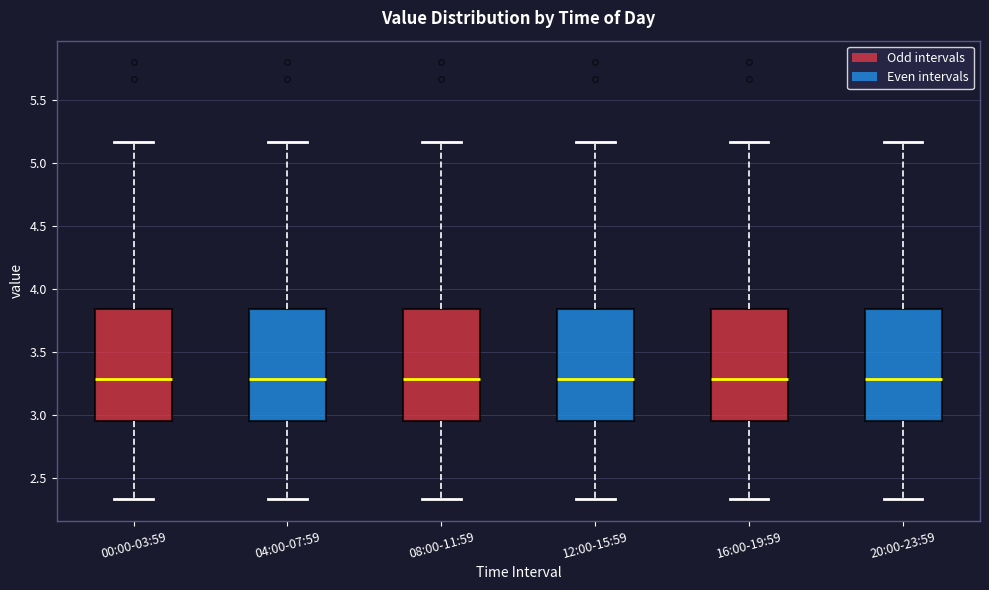

Reading left to right, read every box against the y-axis: the position of its median line, the range the box covers, and the ends of its whiskers. The values are not printed on the chart, so give them approximately, as read against the axis.

00:00-03:59: median 3.30, box 2.95 to 3.85, whiskers 2.35 to 5.15
04:00-07:59: median 3.30, box 2.95 to 3.85, whiskers 2.35 to 5.15
08:00-11:59: median 3.30, box 2.95 to 3.85, whiskers 2.35 to 5.15
12:00-15:59: median 3.30, box 2.95 to 3.85, whiskers 2.35 to 5.15
16:00-19:59: median 3.30, box 2.95 to 3.85, whiskers 2.35 to 5.15
20:00-23:59: median 3.30, box 2.95 to 3.85, whiskers 2.35 to 5.15